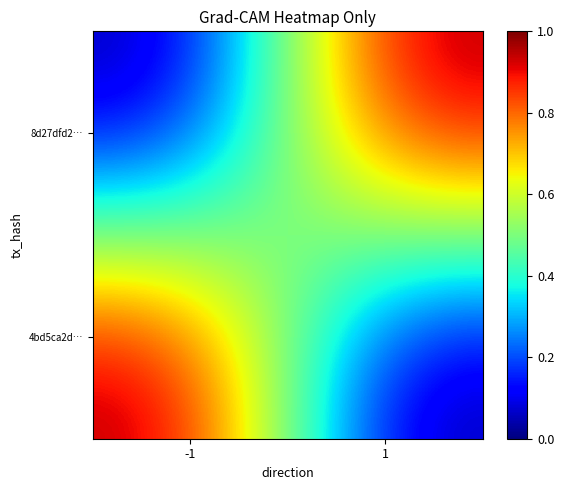

Count the number of data series in this chart.

2